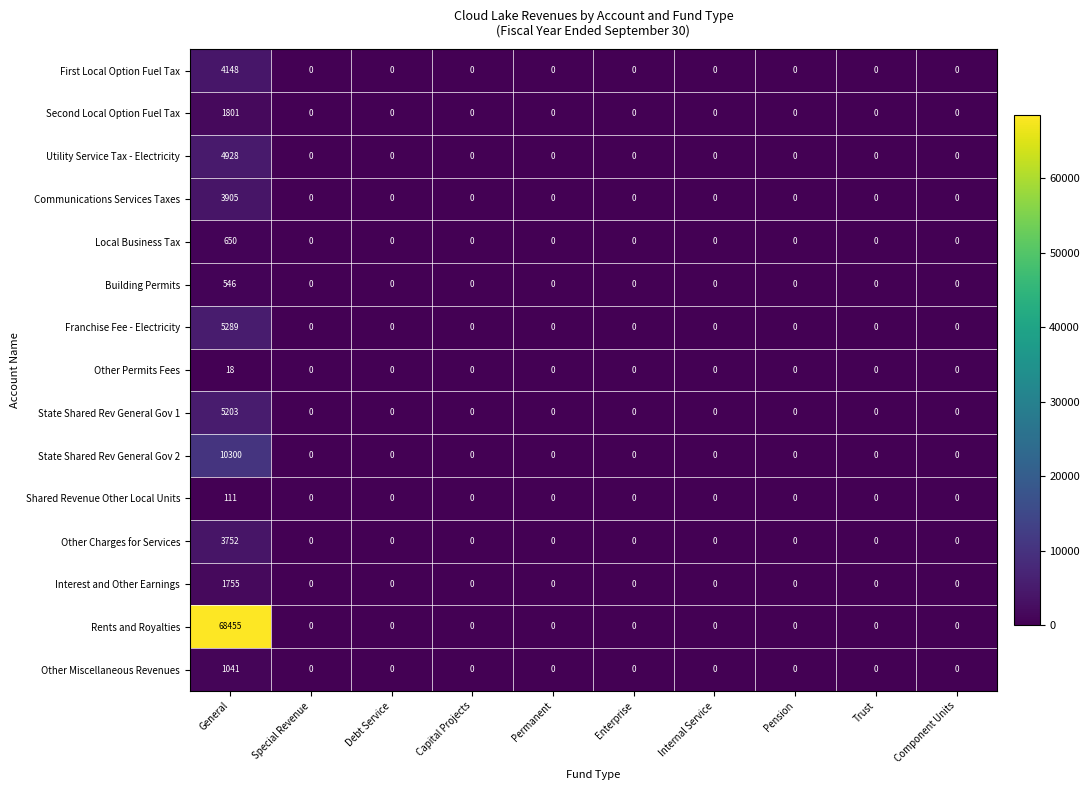

What is the spread (max minus min) of values at General?

68437